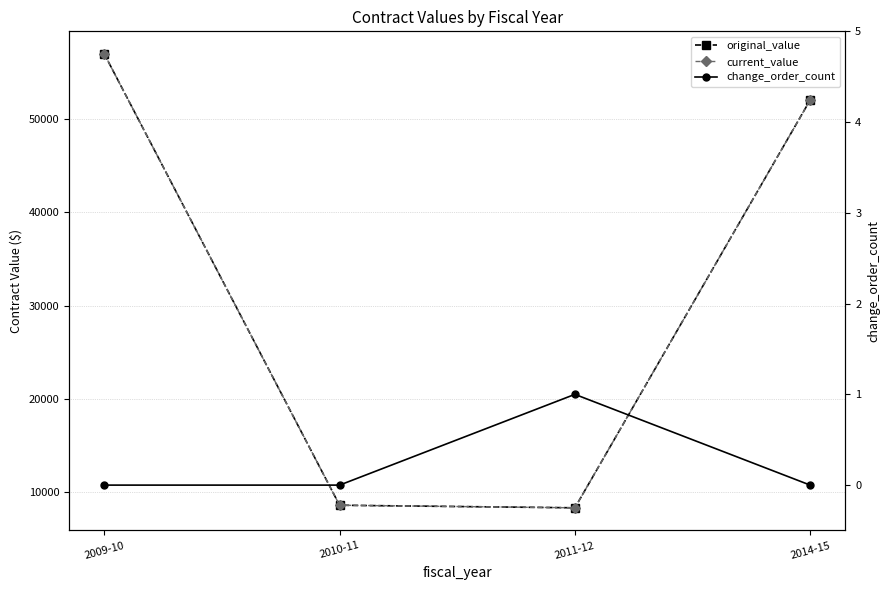

What is the total value across all series at 2014-15?

104125.0